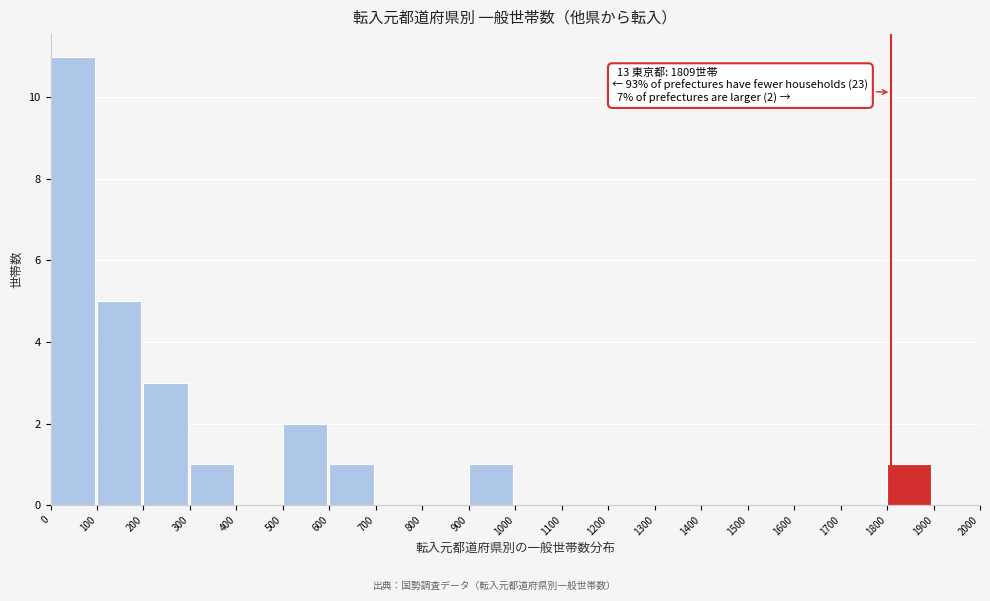

Which range on the x-axis has the tallest bar?

0 to 100